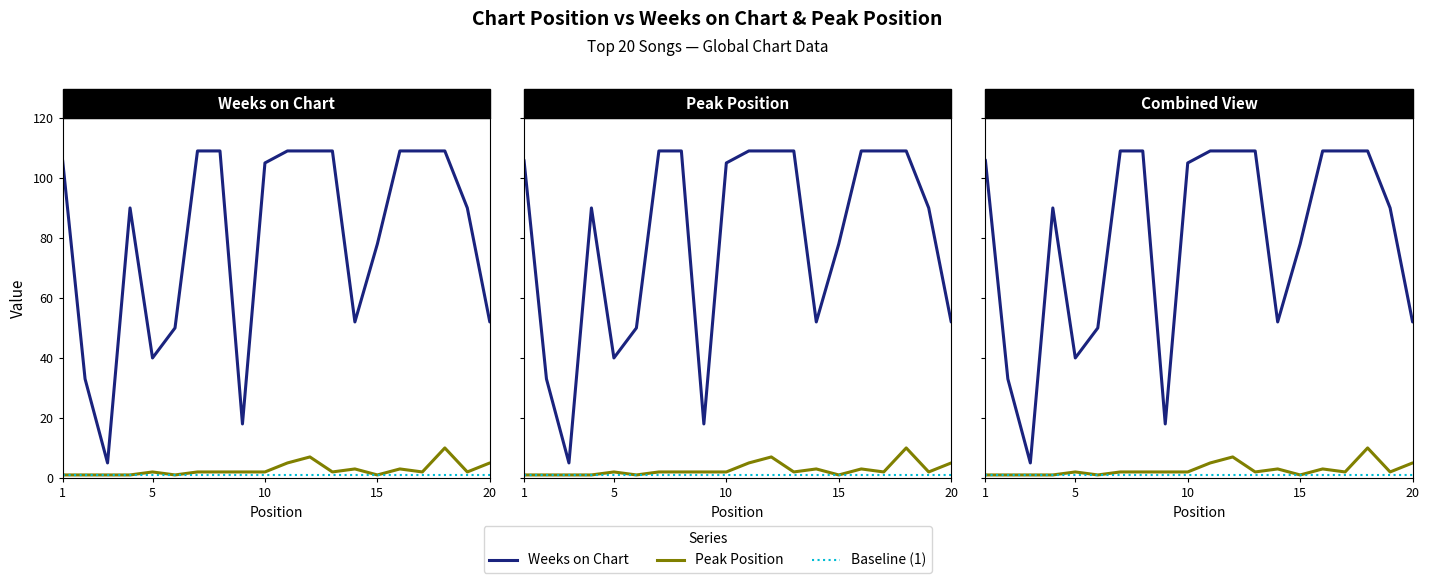

Is it true that Peak Position equals 1 at 6?

True